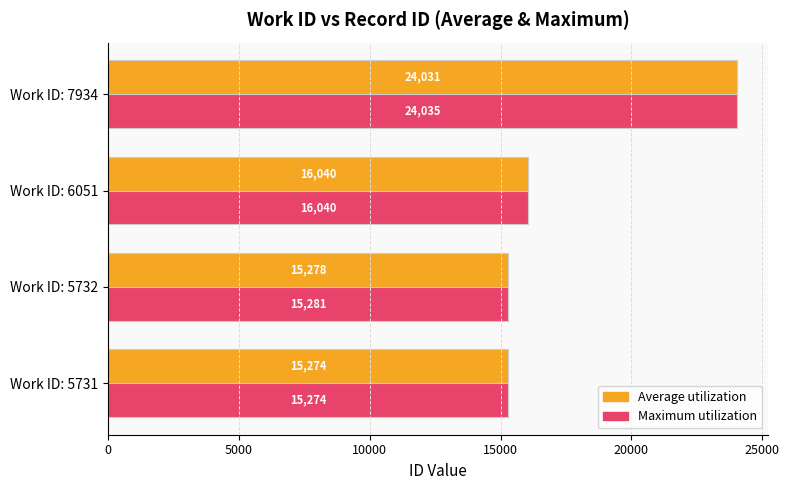

At which label is Maximum utilization closest to 19654?

Work ID: 6051